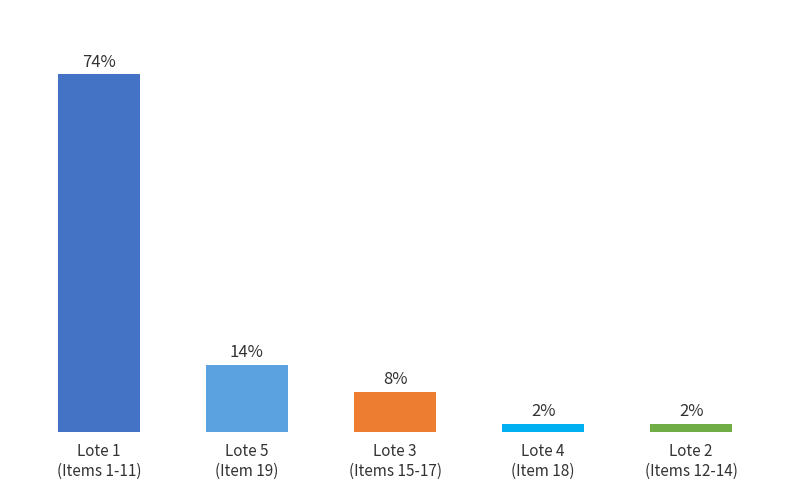

The chart shows a value of 74.2 at Lote 1
(Items 1-11). True or false?

True